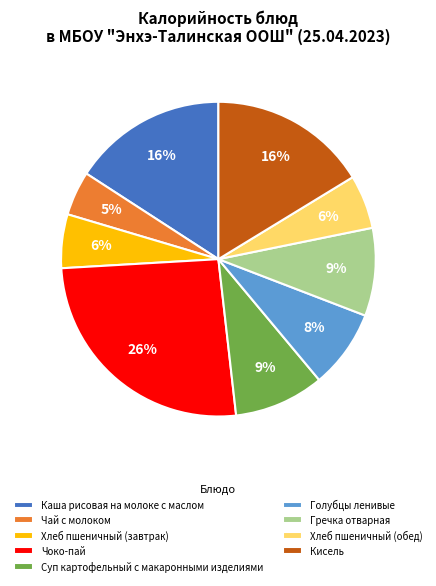

Count the number of slices in the pie.

9